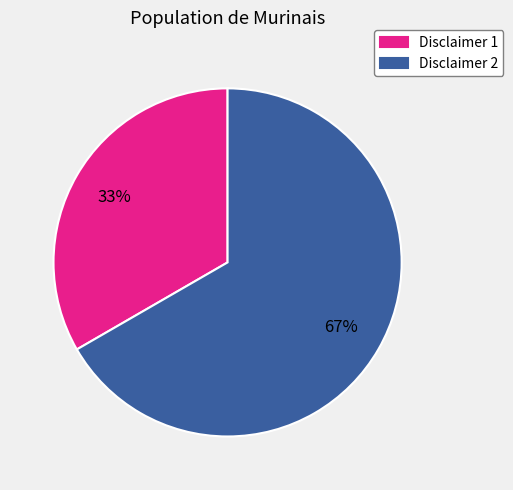

Combined, do Disclaimer 1 and Disclaimer 2 account for over 50%?

Yes